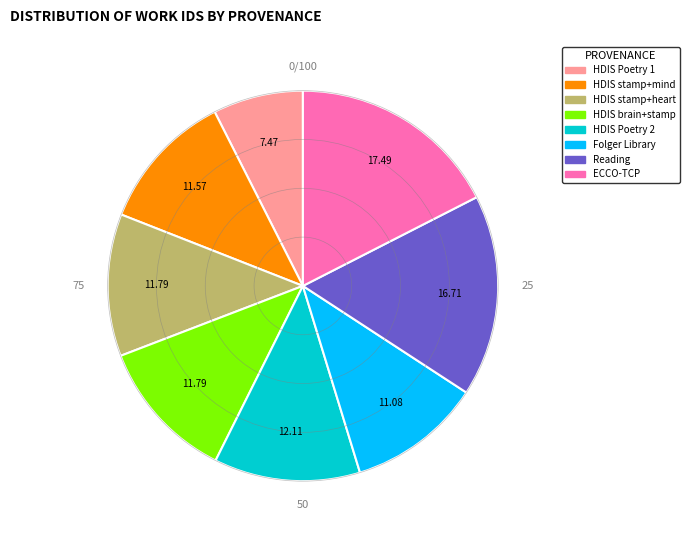

Does any single category account for the majority?

No